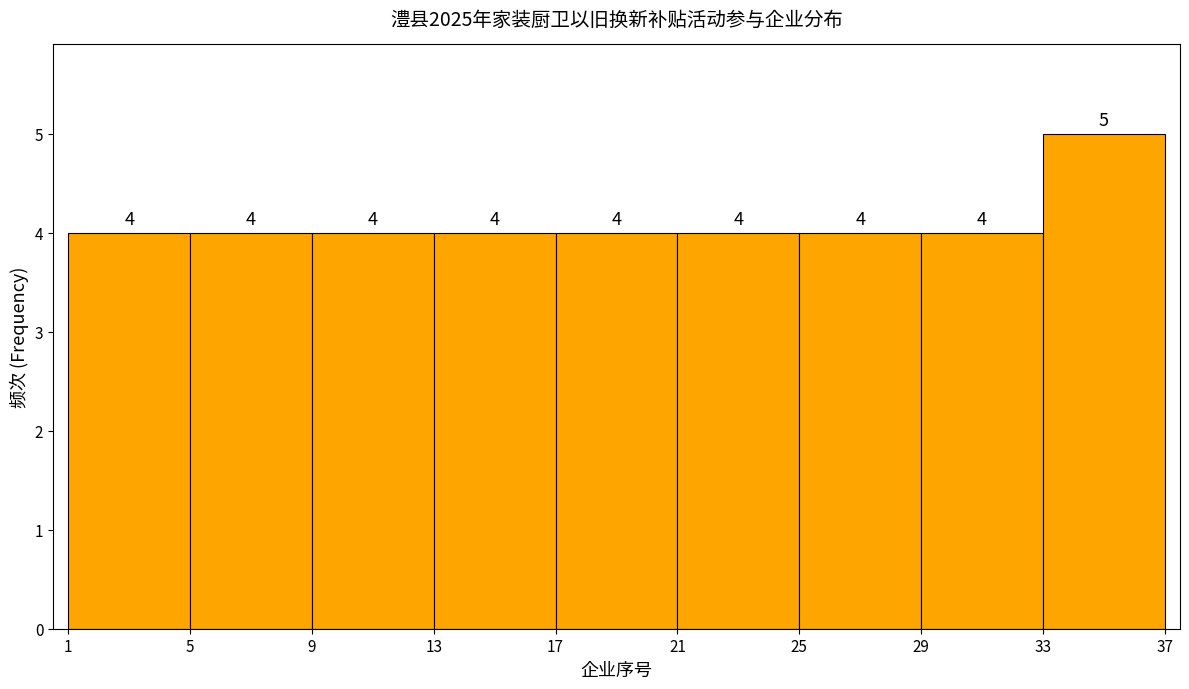

Reading left to right, transcribe this chart: for each bar, give the range it covers on the x-axis and its height.

1 to 5: 4
5 to 9: 4
9 to 13: 4
13 to 17: 4
17 to 21: 4
21 to 25: 4
25 to 29: 4
29 to 33: 4
33 to 37: 5